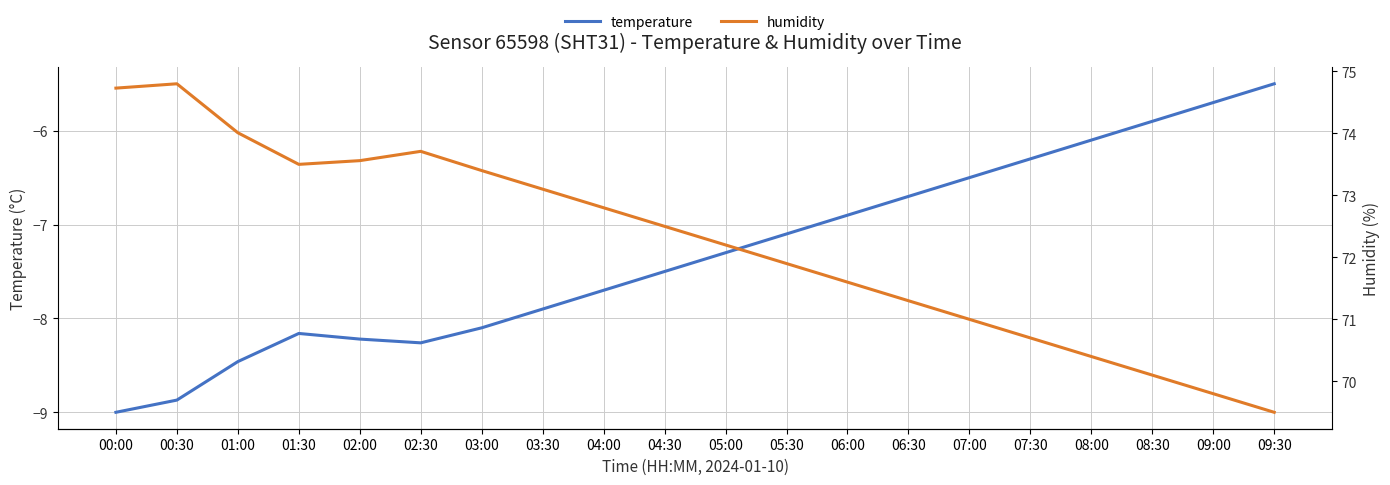

What is the approximate value of humidity at 08:00?

70.4